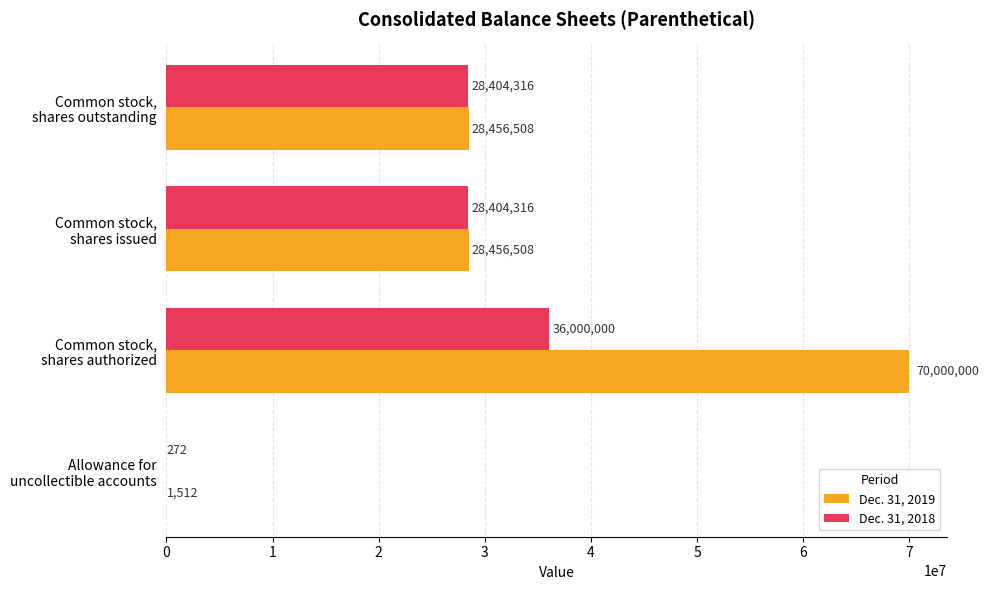

What is the sum of all Dec. 31, 2019 values?

126914528